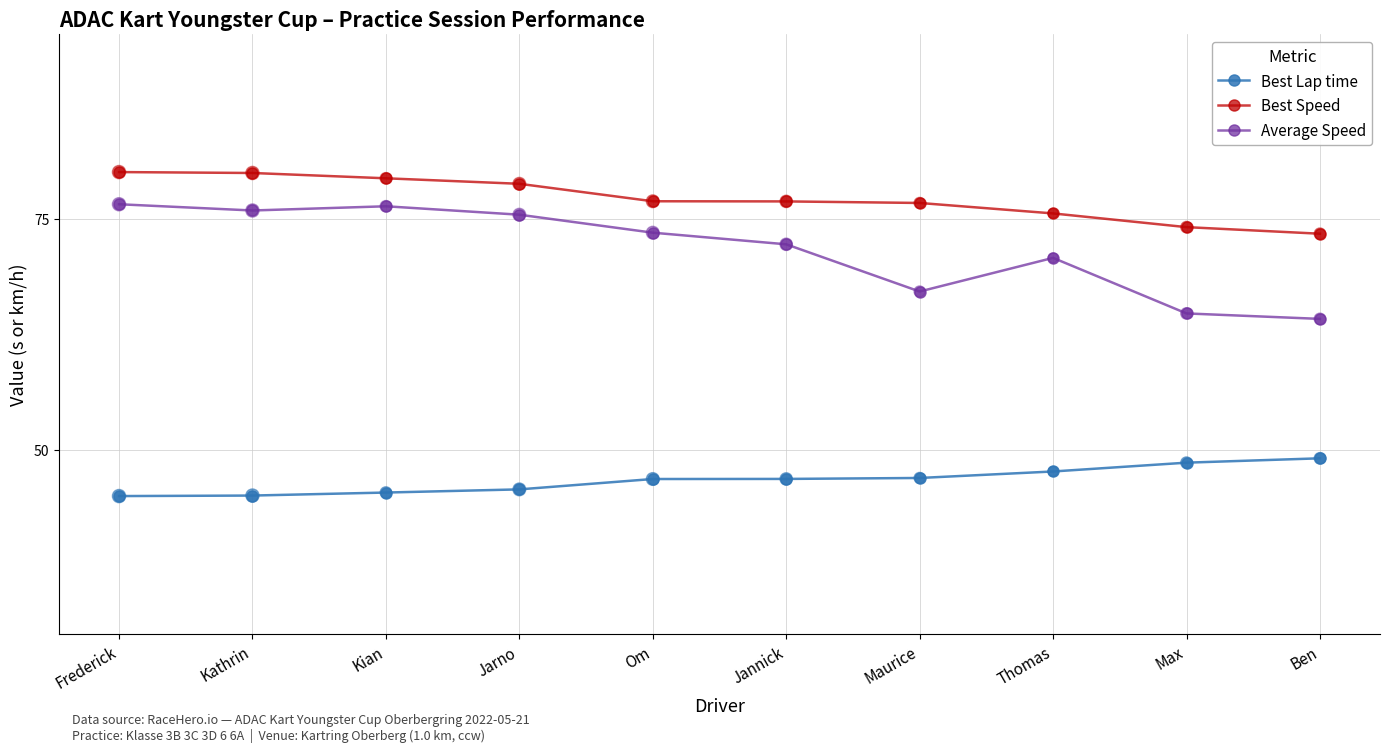

What is the difference between the highest and lowest values at Kian?

34.1